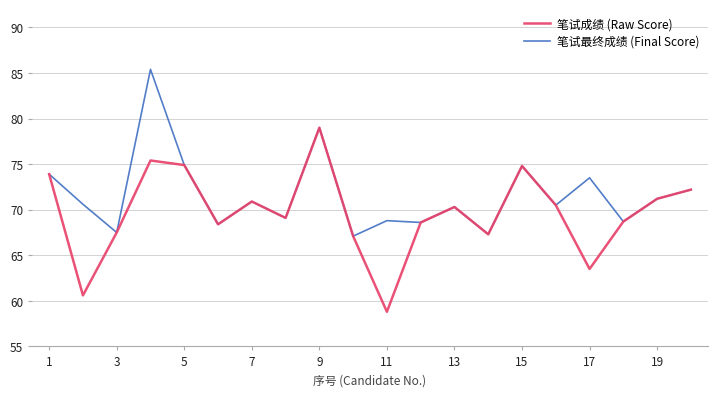

What is the difference between the maximum and second lowest values in the 笔试成绩 (Raw Score) series?

18.4